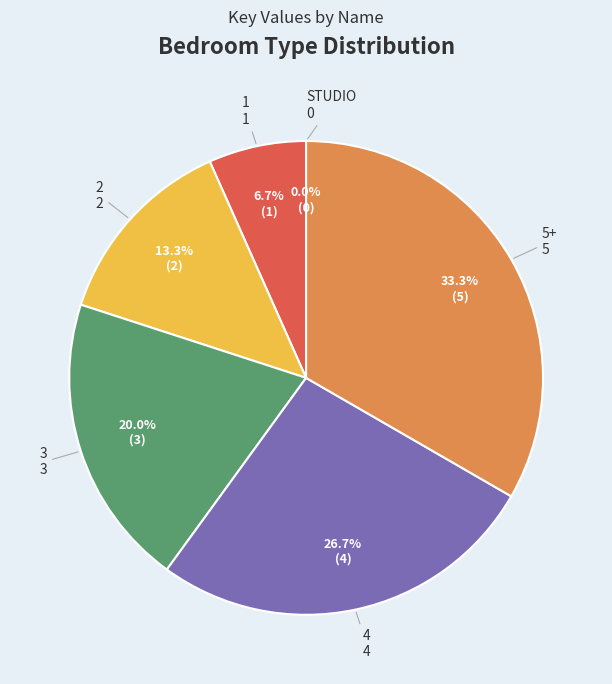

To the nearest percent, what percentage of the pie is 4?

27%